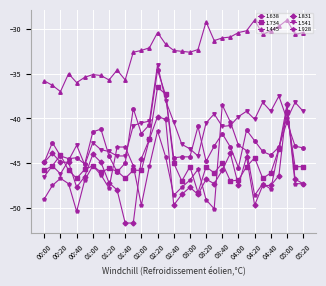

What is the maximum value shown in the chart?

-29.0